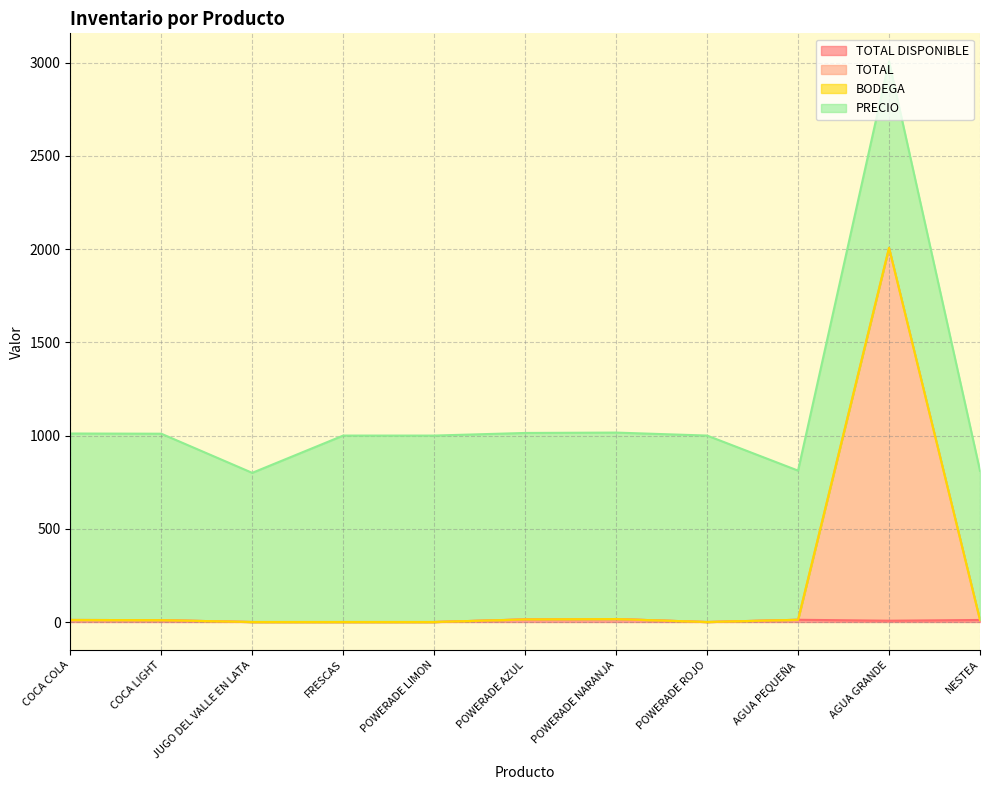

The TOTAL DISPONIBLE series shows 8 at JUGO DEL VALLE EN LATA. True or false?

False